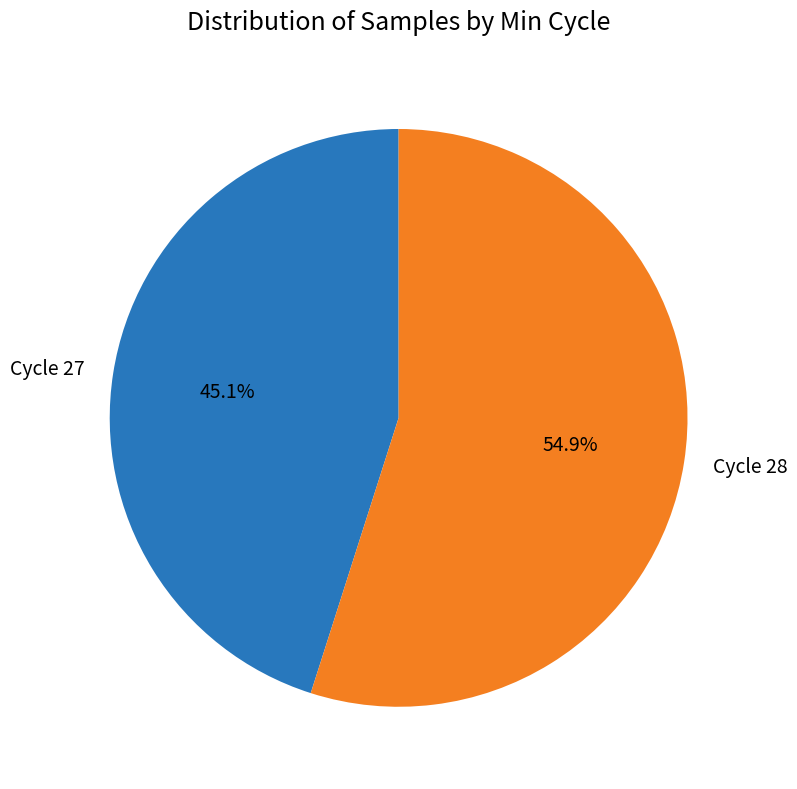

To the nearest percent, what is the average slice percentage?

50%